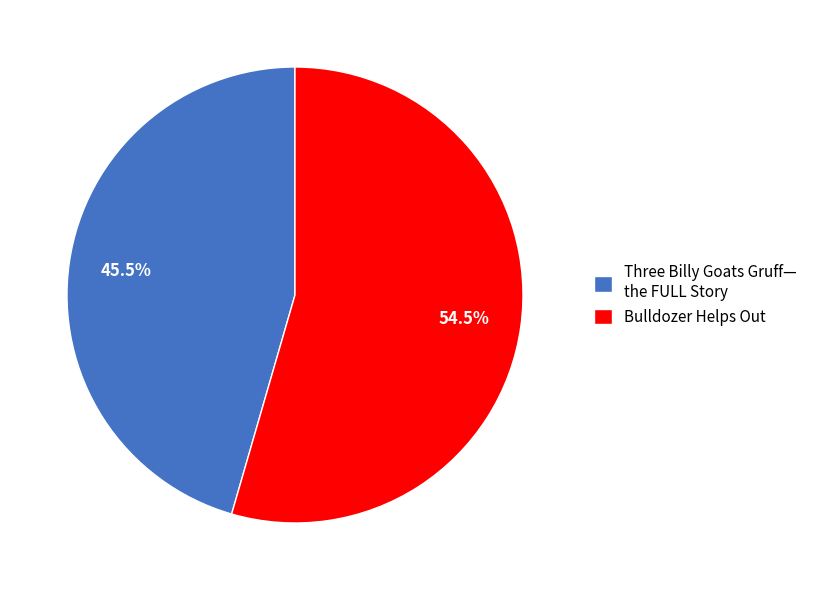

Count the number of slices in the pie.

2